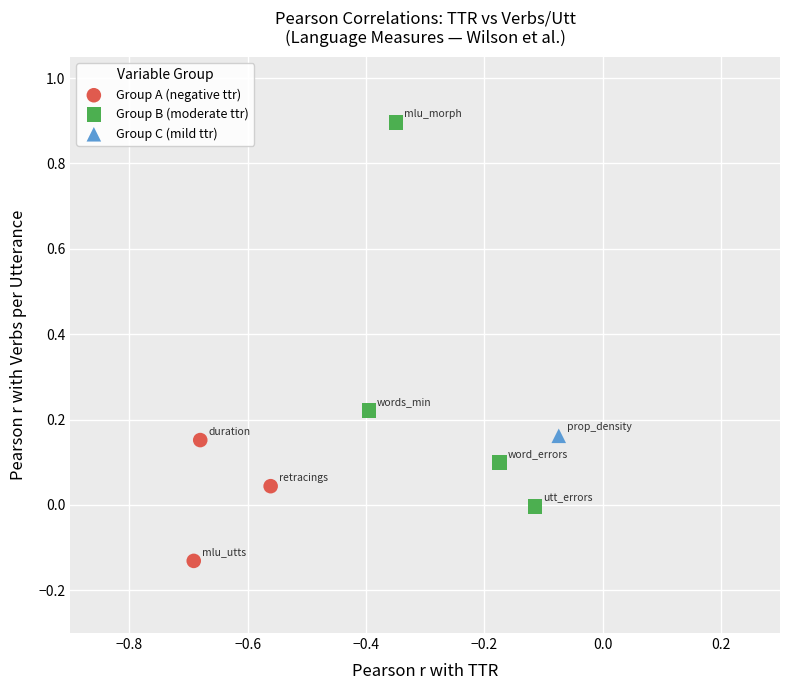

What are all the series names shown in the legend?

Group A (negative ttr), Group B (moderate ttr), Group C (mild ttr)